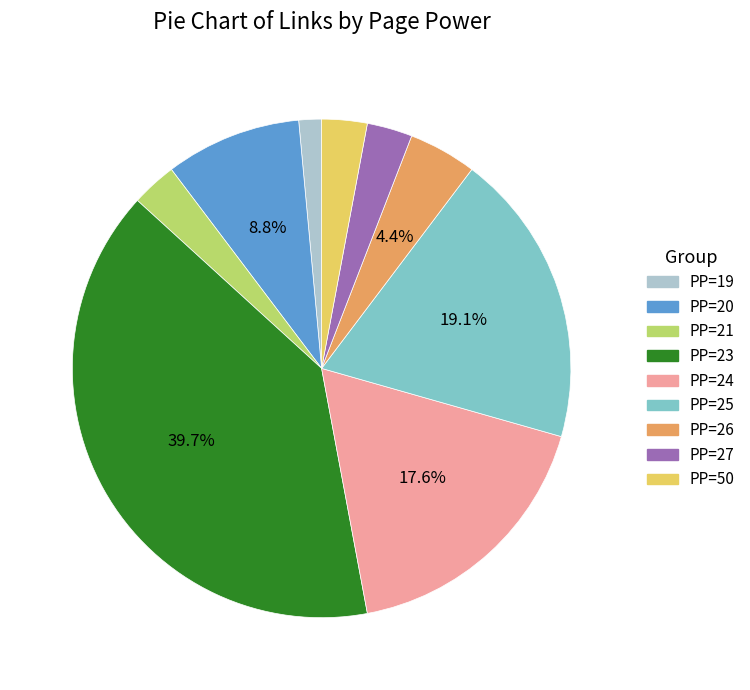

Is there any slice that represents more than half of the pie?

No